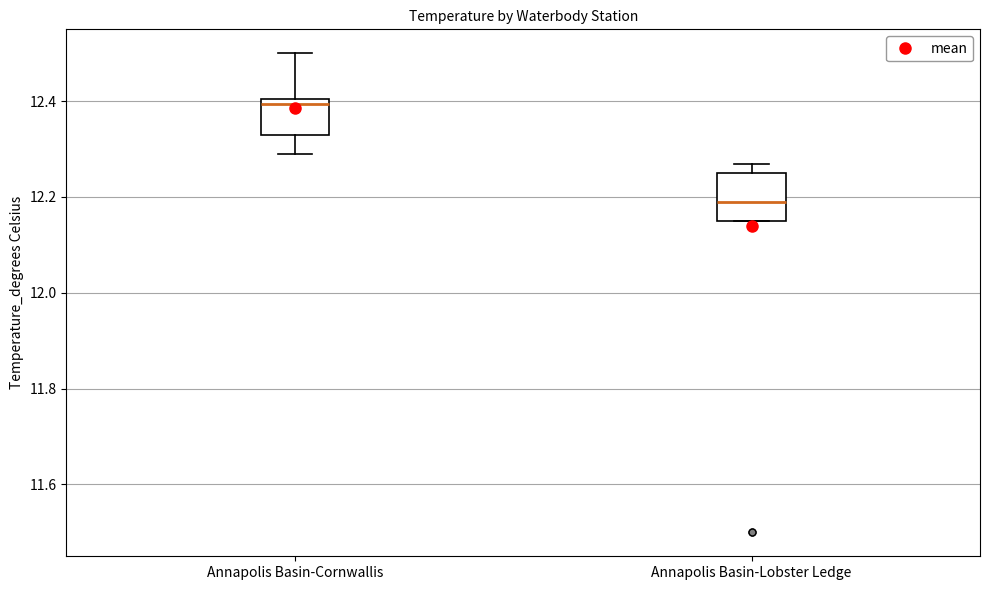

Which box is the tallest, from its lower edge to its upper edge?

Annapolis Basin-Lobster Ledge